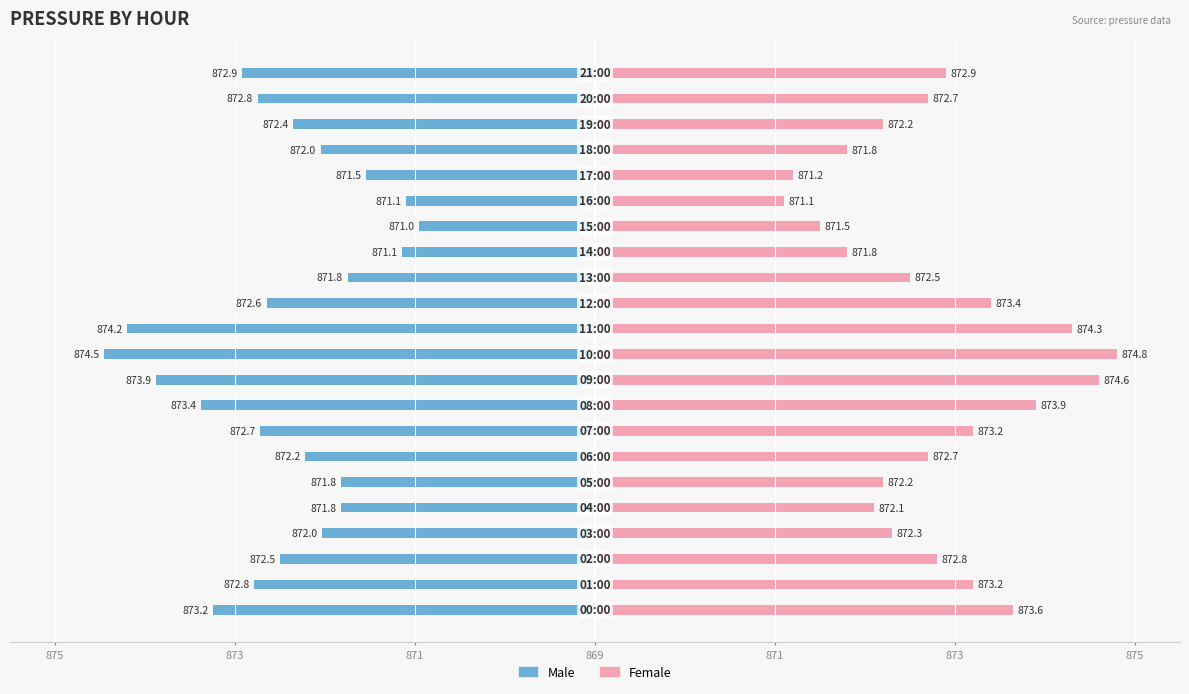

What is the difference between the highest and lowest values at 873?

8.0